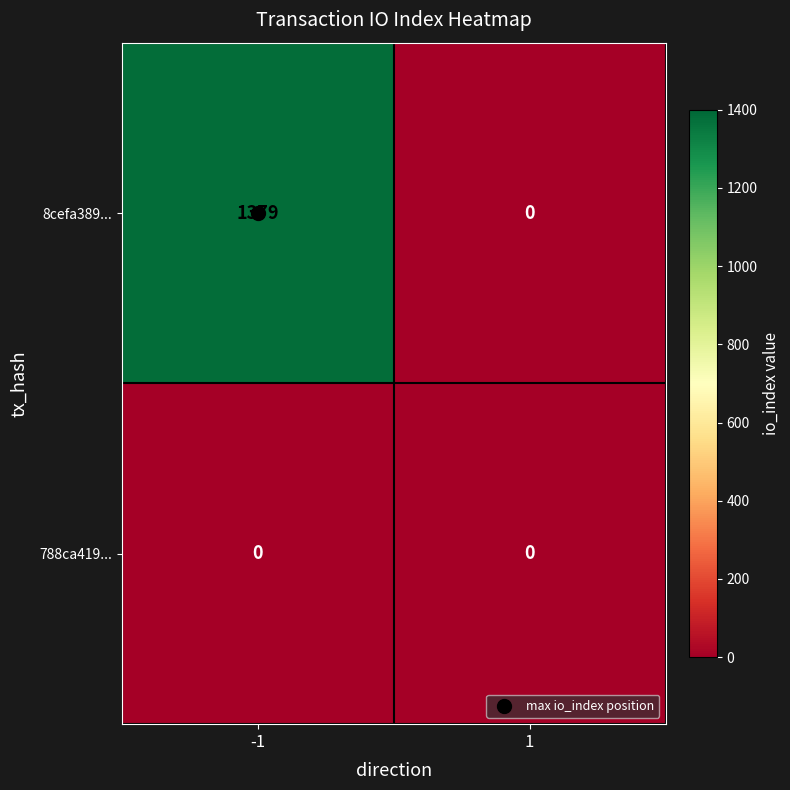

List the series in order of their overall mean, highest first.

8cefa389..., 788ca419...